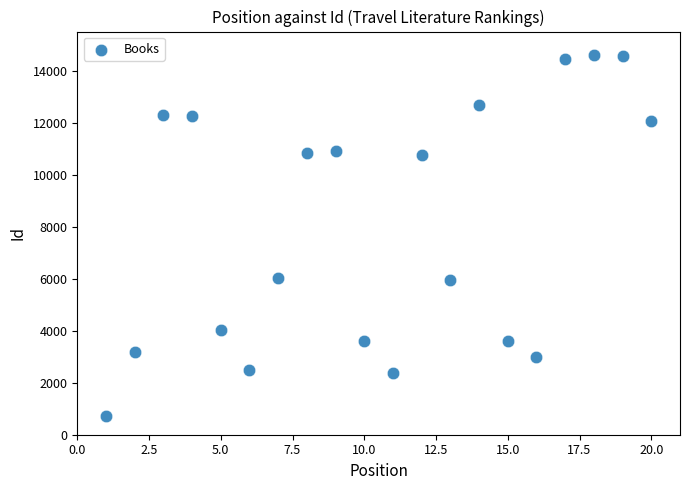

What is the range of Y values (max minus min)?

13872